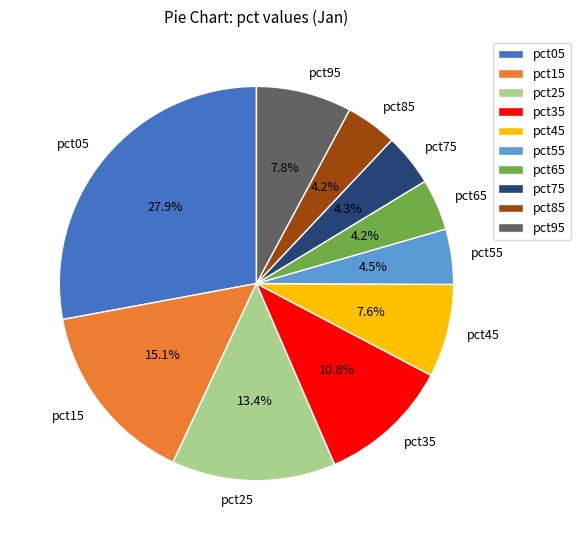

Is the sum of pct45 and pct95 greater than half?

No